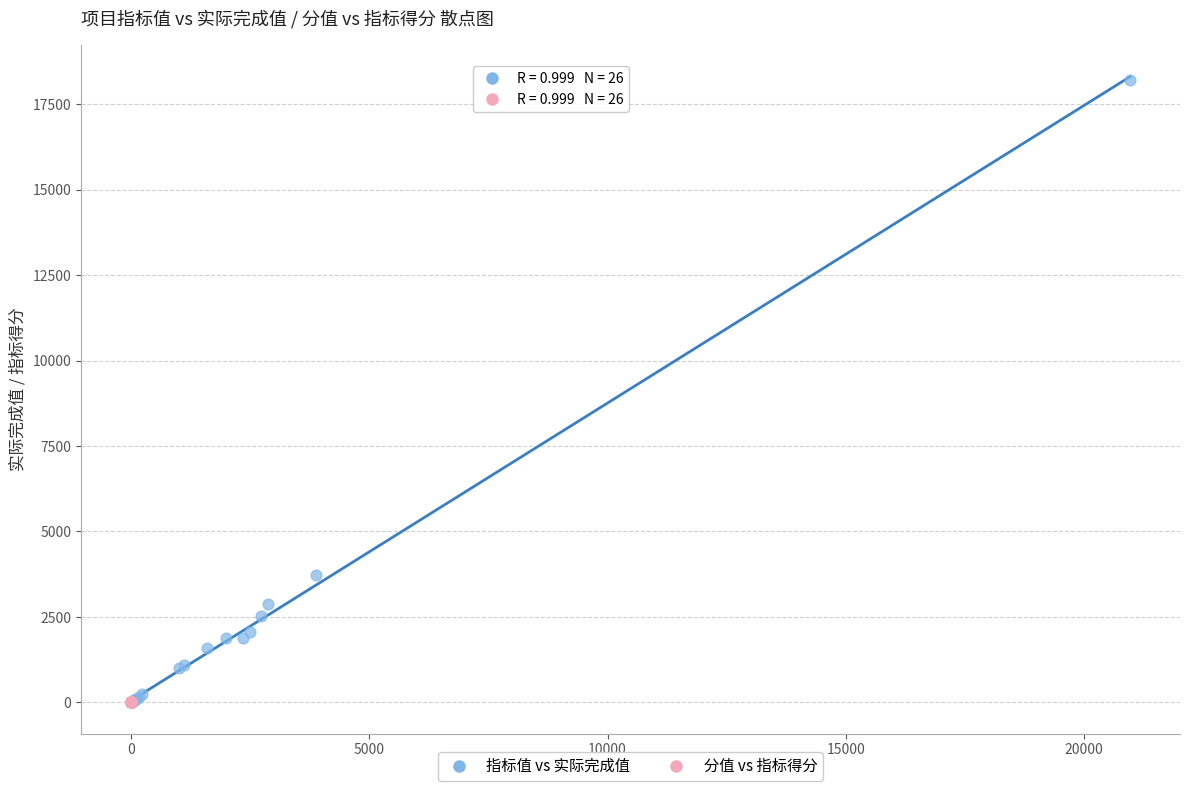

Which series contains the highest Y value?

指标值 vs 实际完成值